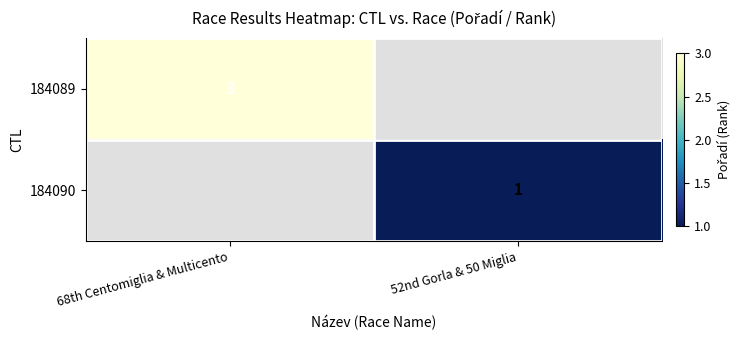

The 184089 series shows 3 at 68th Centomiglia & Multicento. True or false?

True